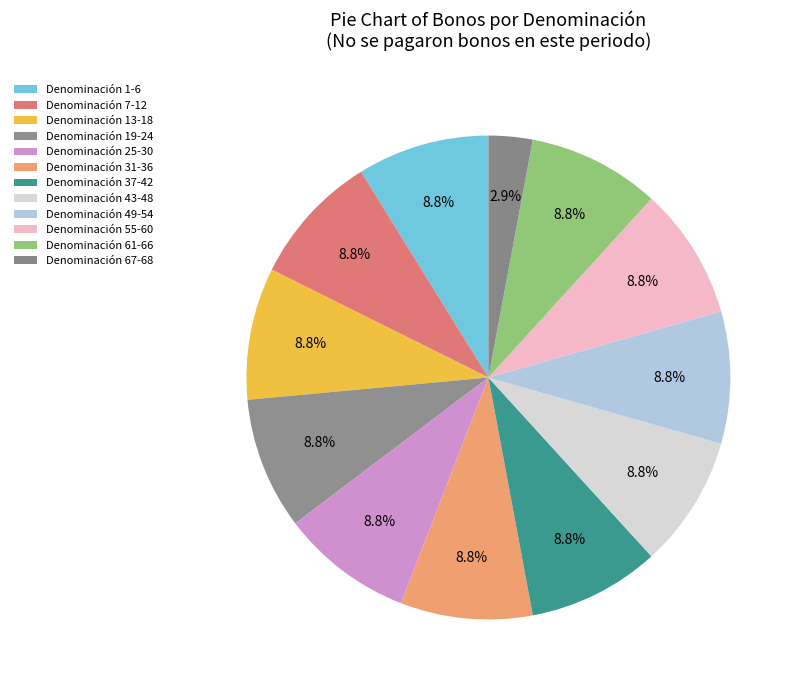

To the nearest percent, what is the difference between the largest and smallest slice percentages?

6%